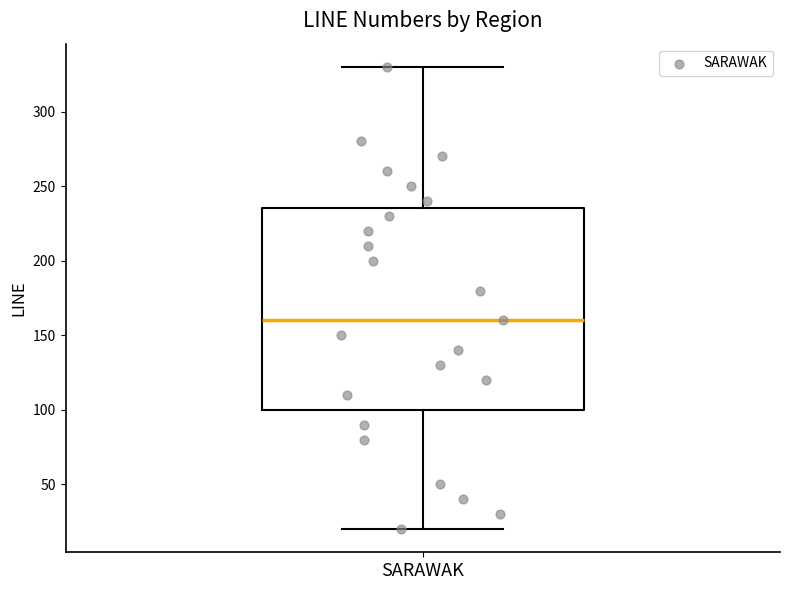

Where is the lower edge of the box for SARAWAK on the y-axis? The values are not printed on the chart, so give them approximately, as read against the axis.

100